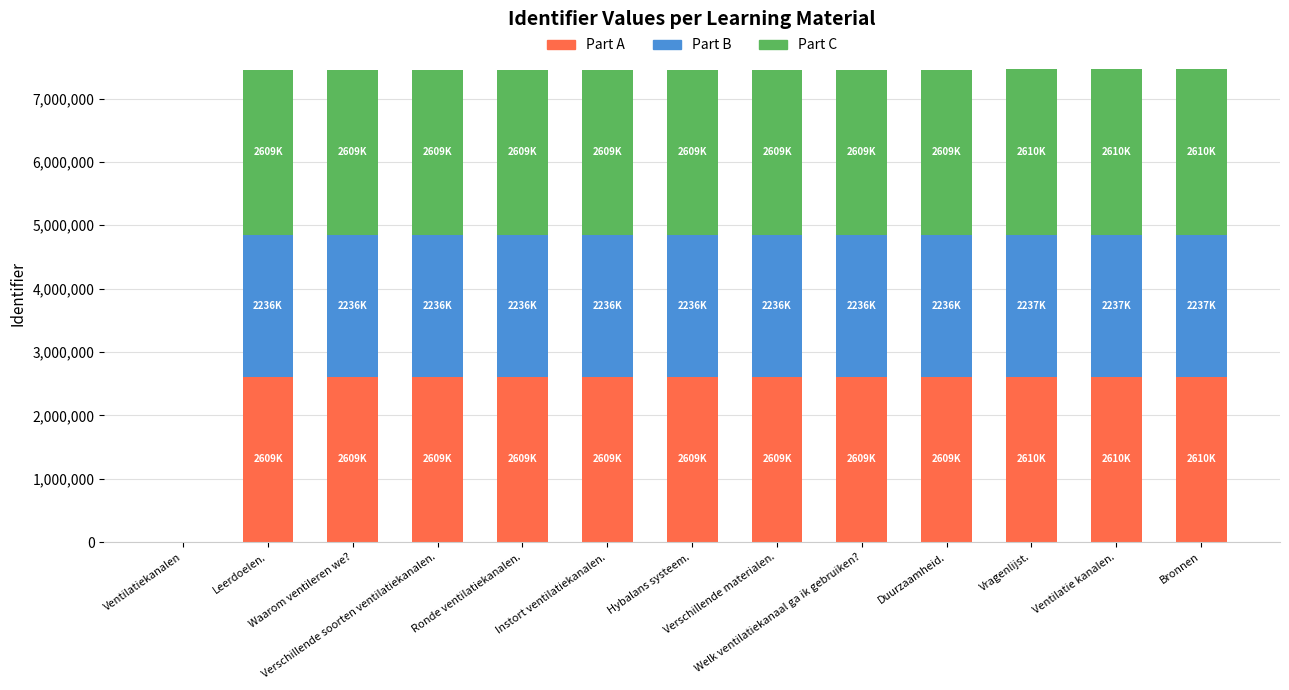

What is the maximum value for Part A?

2610527